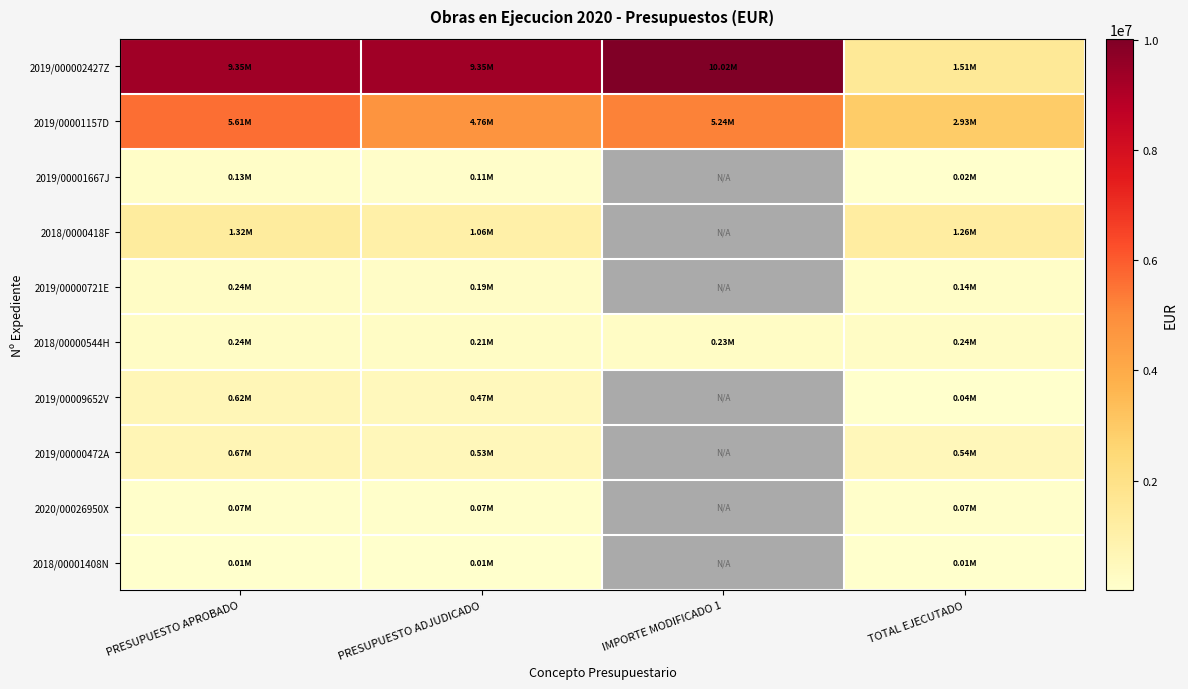

List the series in order of their peak value, lowest first.

2018/00001408N, 2020/00026950X, 2019/00001667J, 2018/00000544H, 2019/00000721E, 2019/00009652V, 2019/00000472A, 2018/0000418F, 2019/00001157D, 2019/000002427Z